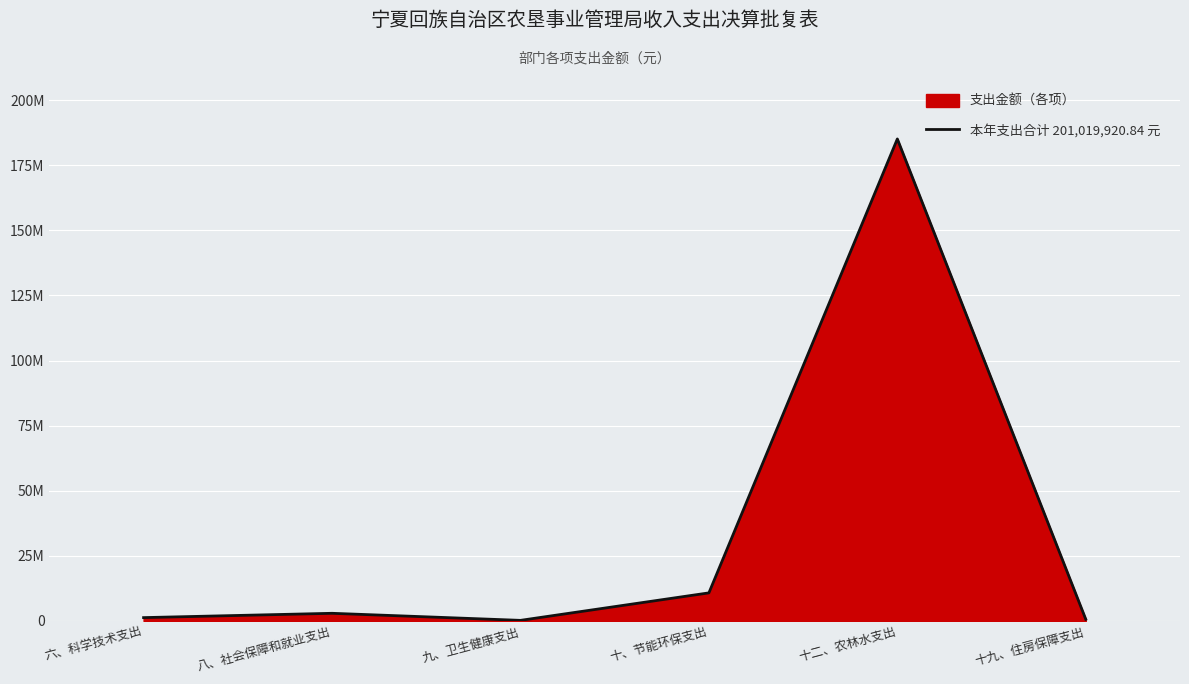

Reading right to left, list all the values displayed in this chart.

十九、住房保障支出=661100.0	十二、农林水支出=185070738.0	十、节能环保支出=10795000.0	九、卫生健康支出=240900.0	八、社会保障和就业支出=2954309.8	六、科学技术支出=1297873.0